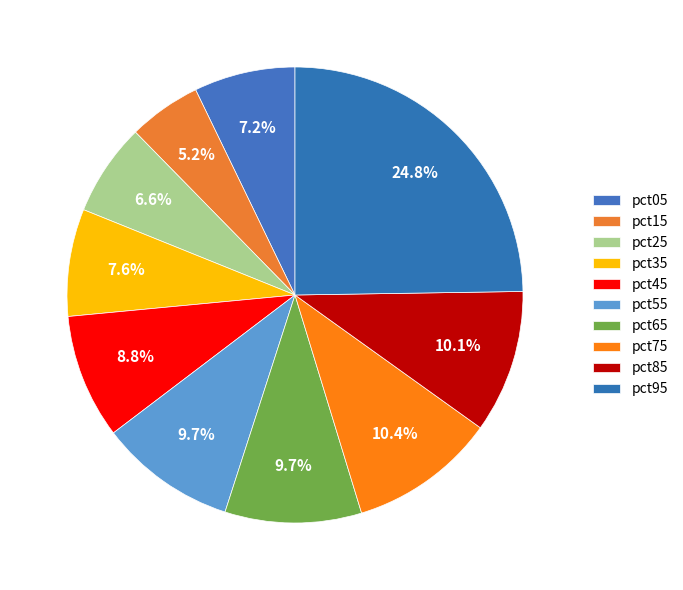

The pct75 slice represents 10% of the pie. True or false?

True